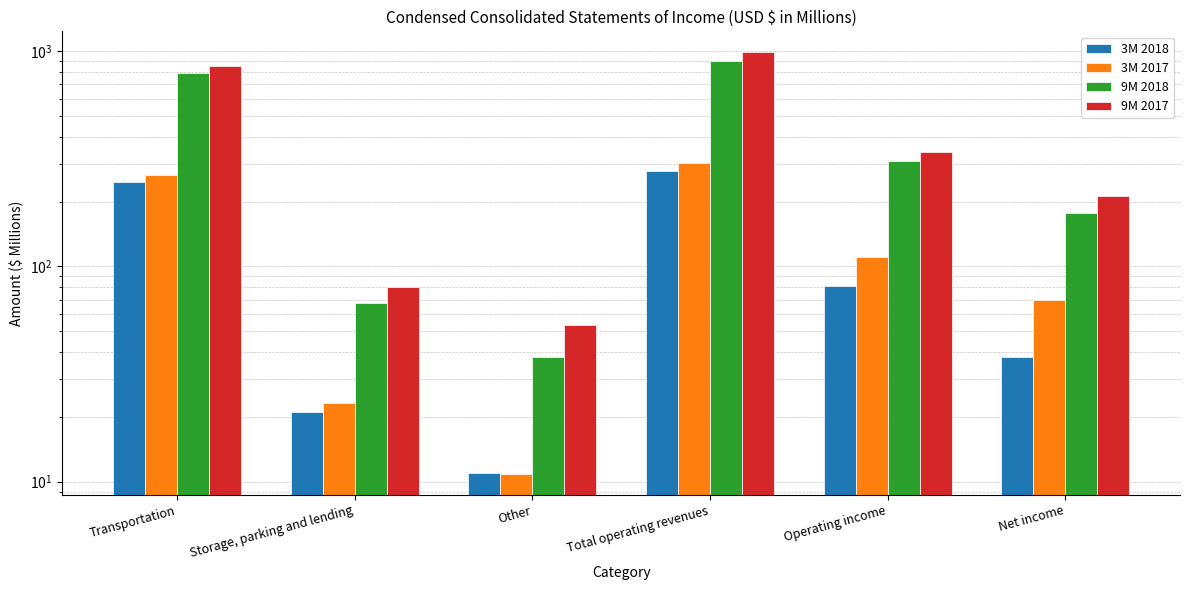

Which series has the largest range (max minus min)?

9M 2017